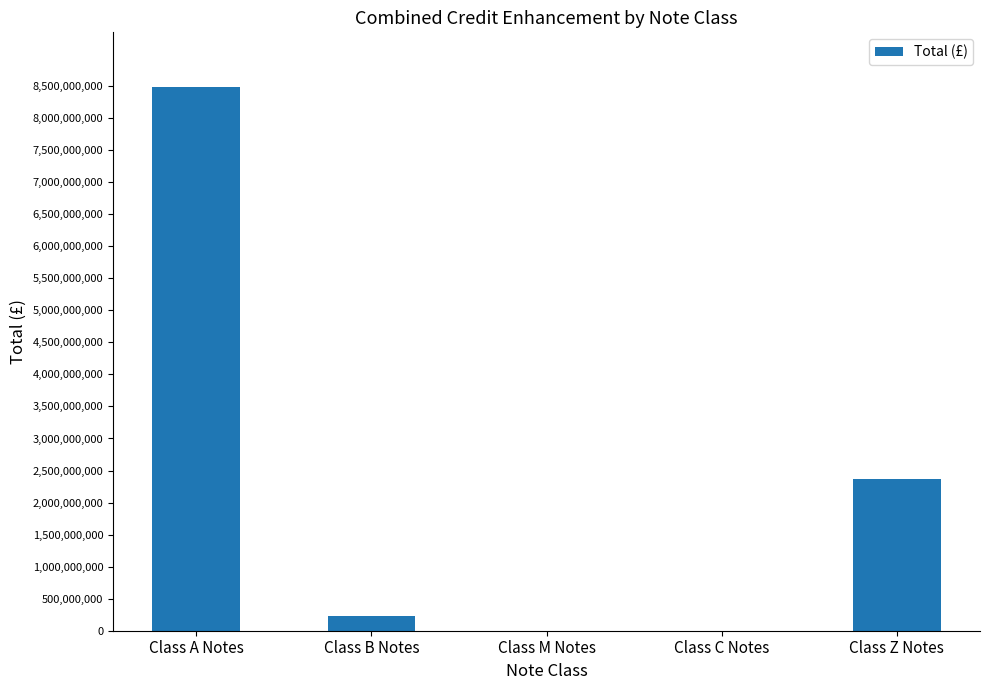

What is the change in value from Class A Notes to Class B Notes?

-8257862121.7